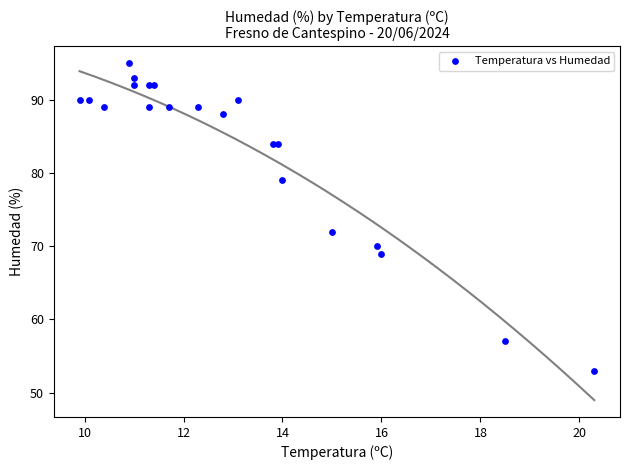

What Y value in the scatter plot is closest to 74?

72